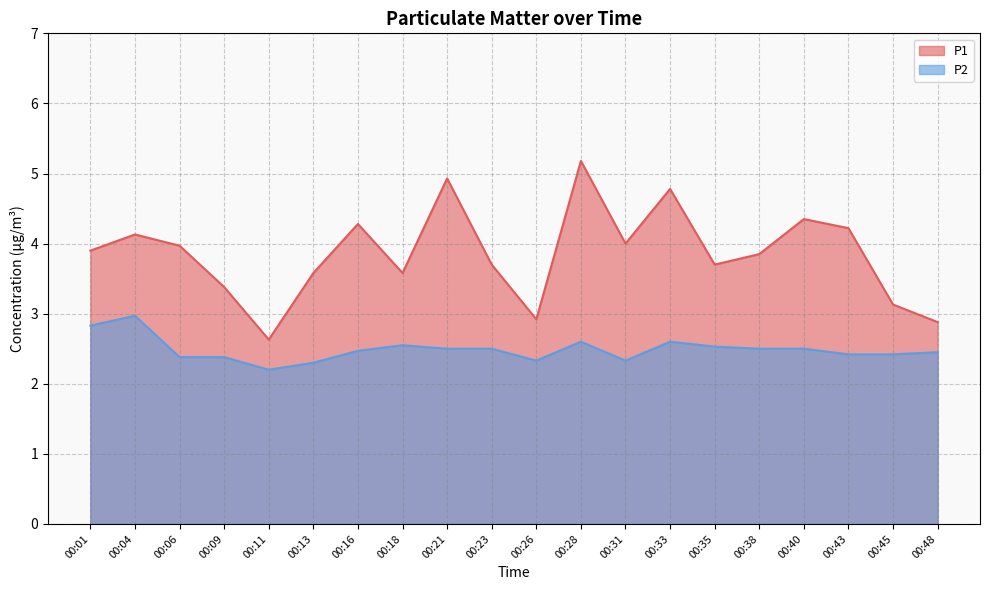

At which category is the sum across all series the highest?

00:28